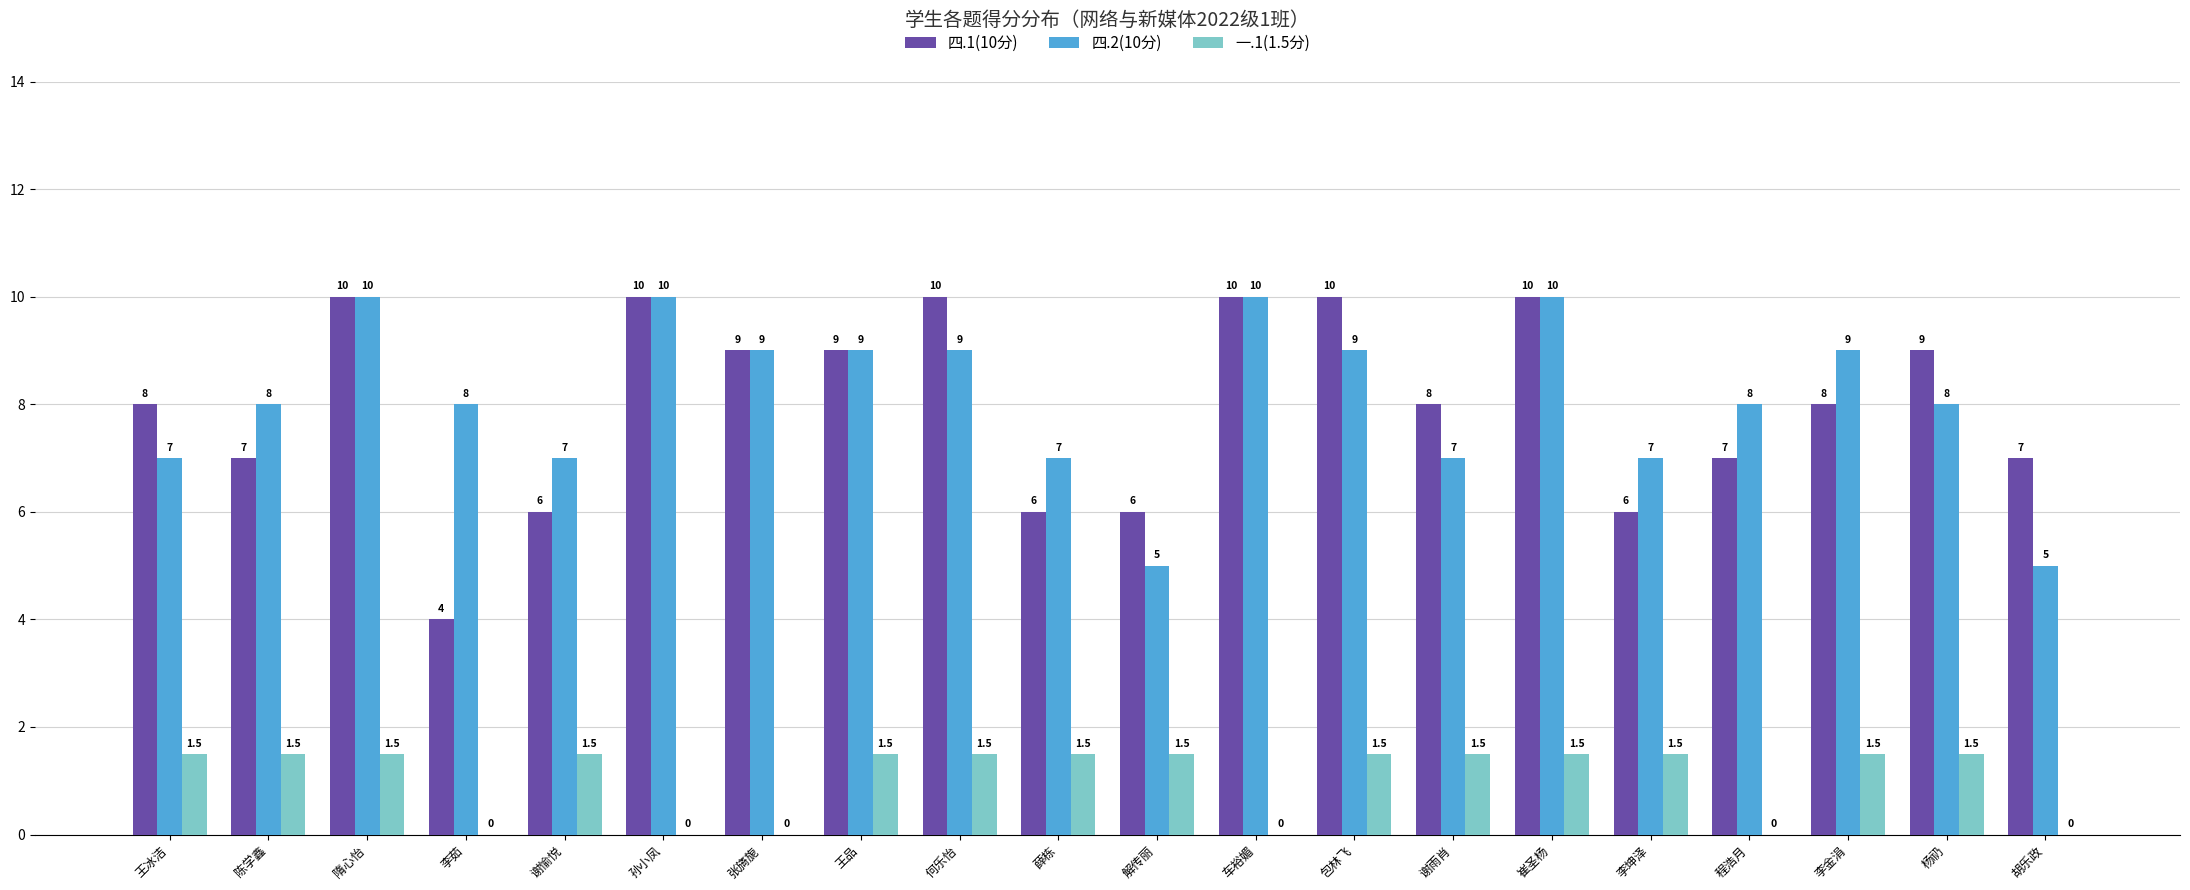

Reading left to right, what are all the values shown in this chart?

四.1(10分): 王冰洁=8.0	陈学鑫=7.0	隋心怡=10.0	李茹=4.0	谢愉悦=6.0	孙小凤=10.0	张旖旎=9.0	王品=9.0	何乐怡=10.0	薛栋=6.0	解传丽=6.0	车裕媚=10.0	包林飞=10.0	谢雨肖=8.0	崔圣杨=10.0	李坤泽=6.0	程浩月=7.0	李金涓=8.0	杨礽=9.0	胡乐政=7.0
四.2(10分): 王冰洁=7.0	陈学鑫=8.0	隋心怡=10.0	李茹=8.0	谢愉悦=7.0	孙小凤=10.0	张旖旎=9.0	王品=9.0	何乐怡=9.0	薛栋=7.0	解传丽=5.0	车裕媚=10.0	包林飞=9.0	谢雨肖=7.0	崔圣杨=10.0	李坤泽=7.0	程浩月=8.0	李金涓=9.0	杨礽=8.0	胡乐政=5.0
一.1(1.5分): 王冰洁=1.5	陈学鑫=1.5	隋心怡=1.5	李茹=0.0	谢愉悦=1.5	孙小凤=0.0	张旖旎=0.0	王品=1.5	何乐怡=1.5	薛栋=1.5	解传丽=1.5	车裕媚=0.0	包林飞=1.5	谢雨肖=1.5	崔圣杨=1.5	李坤泽=1.5	程浩月=0.0	李金涓=1.5	杨礽=1.5	胡乐政=0.0